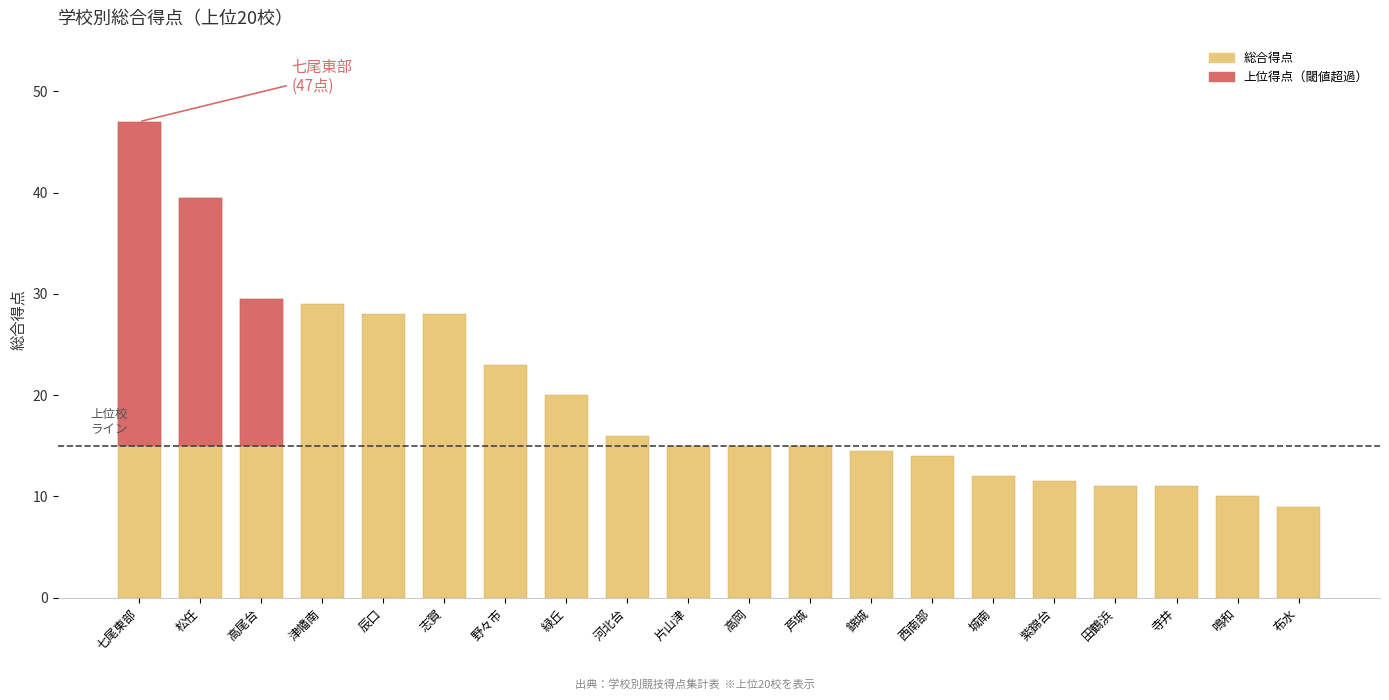

Reading left to right, list all the values displayed in this chart.

47.0	39.5	29.5	29.0	28.0	28.0	23.0	20.0	16.0	15.0	15.0	15.0	14.5	14.0	12.0	11.5	11.0	11.0	10.0	9.0